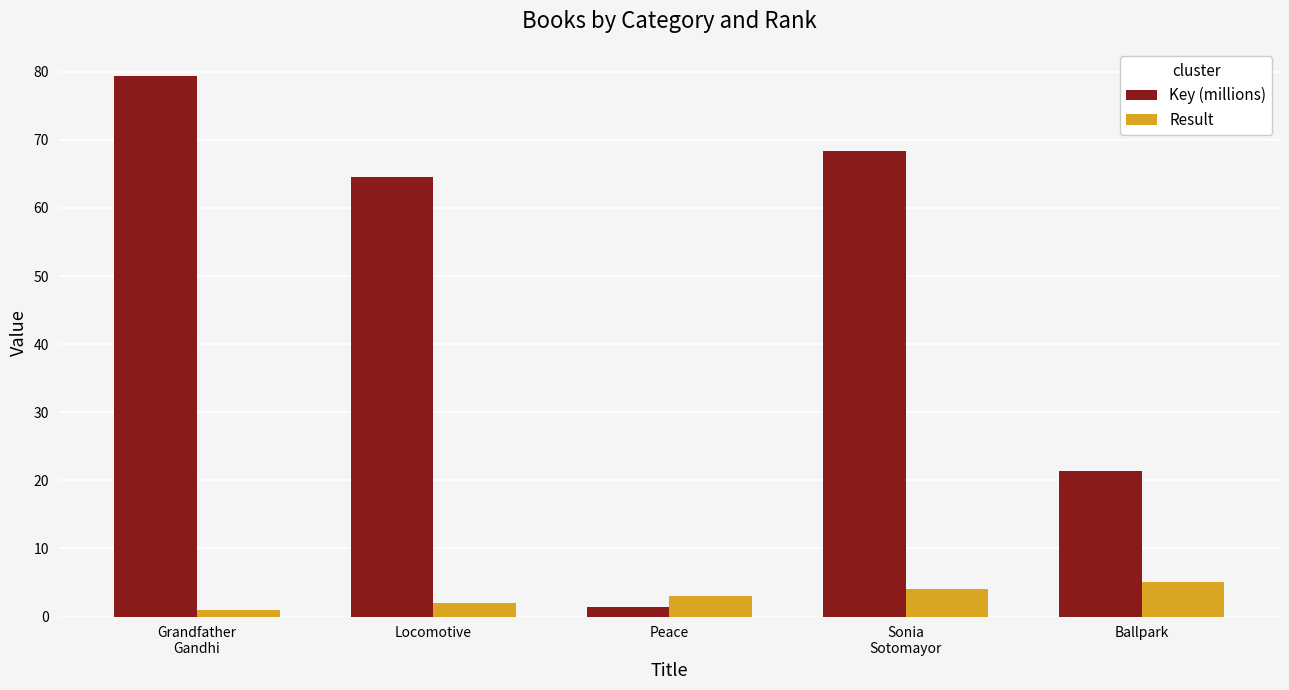

What are all the series names shown in the legend?

Key (millions), Result